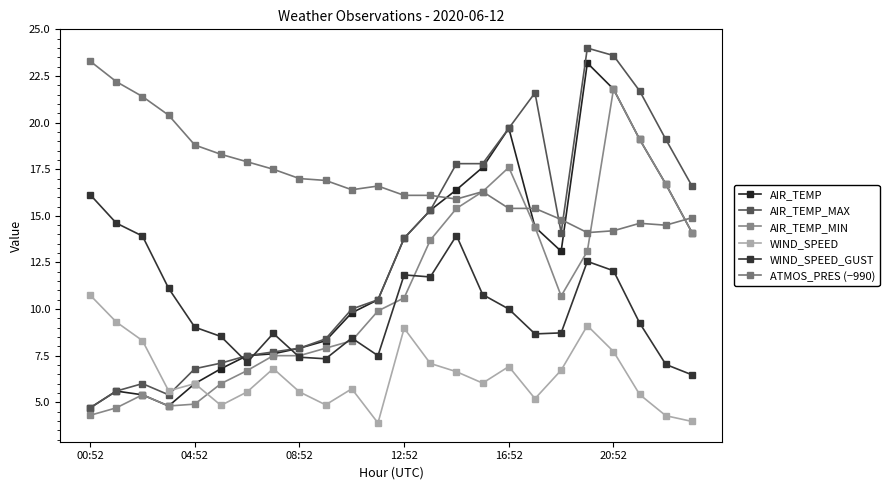

What is the value of the ATMOS_PRES (−990) point at the 1st from the left?

23.3